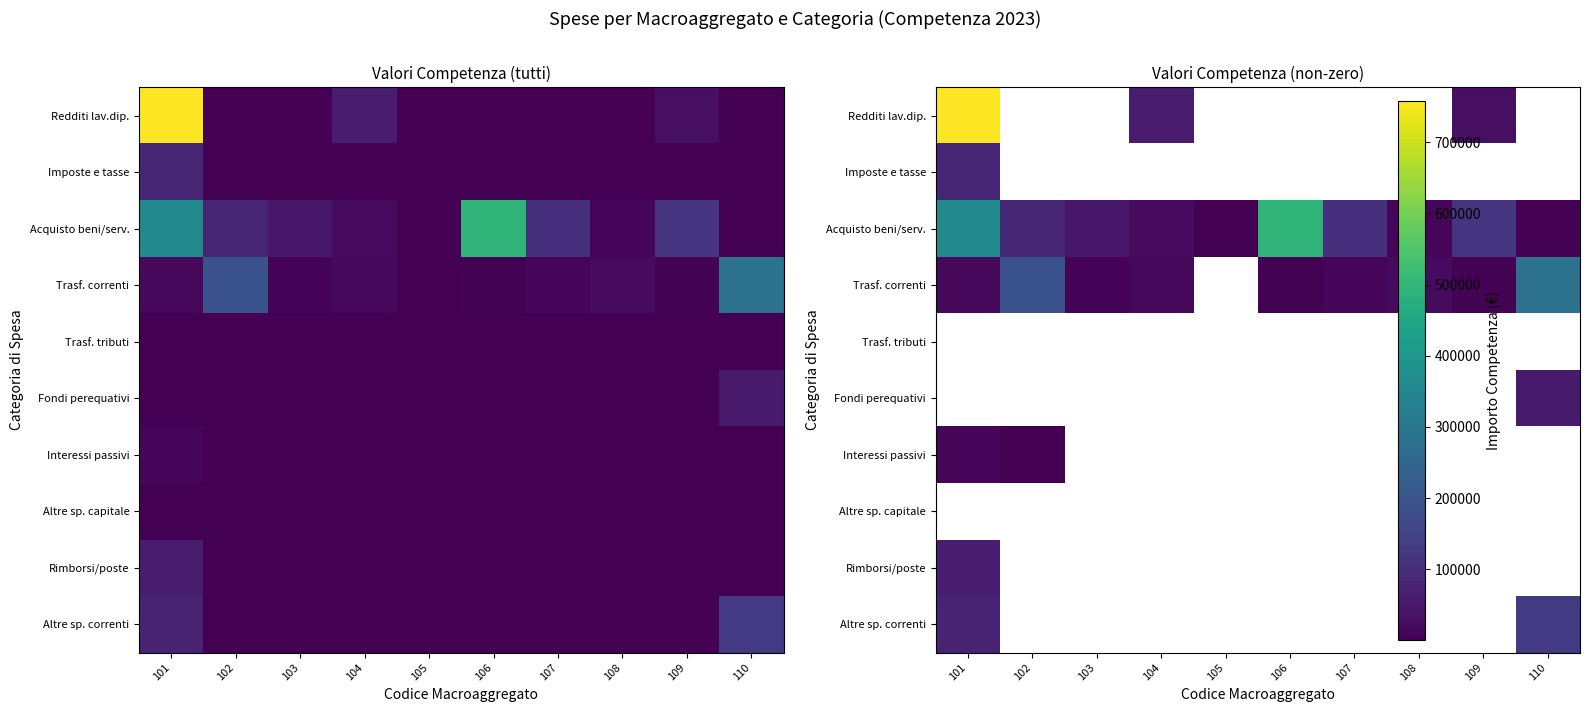

How many data points in Acquisto beni/serv. are less than 78200?

5